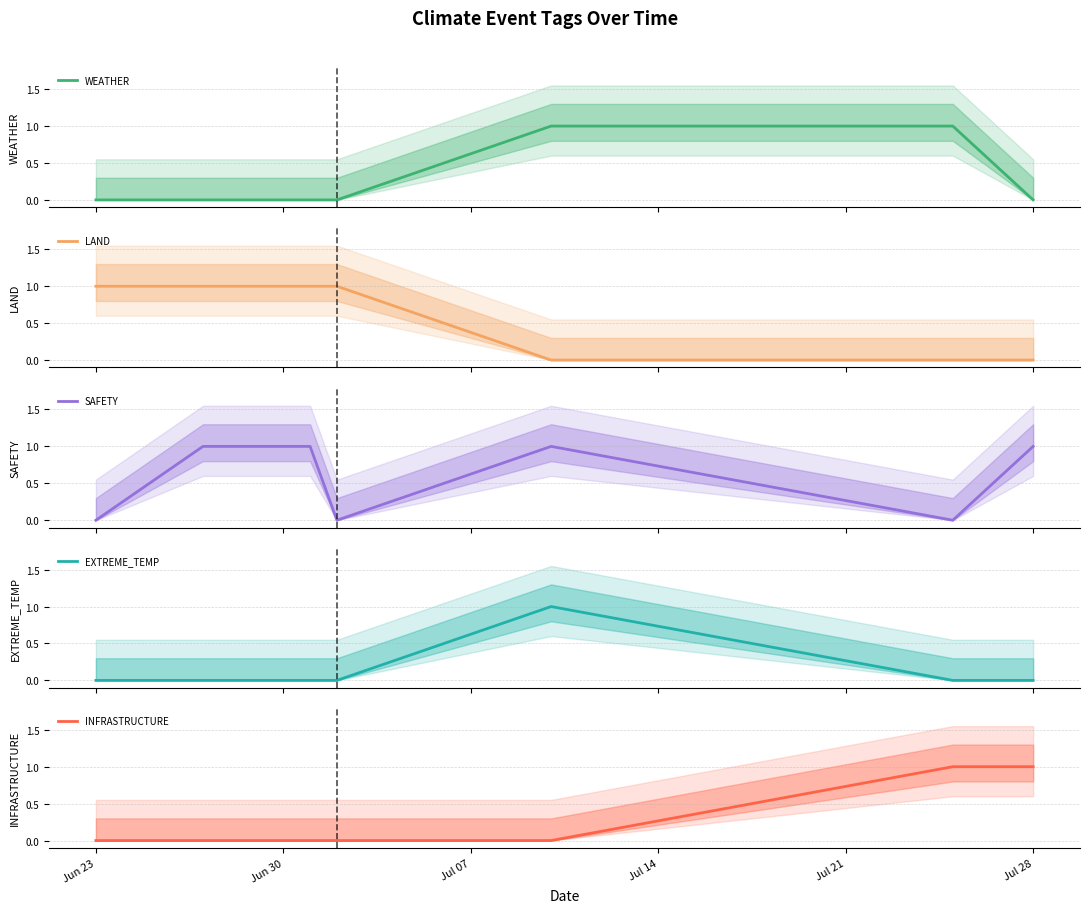

At which label is SAFETY closest to 0?

Jun 23